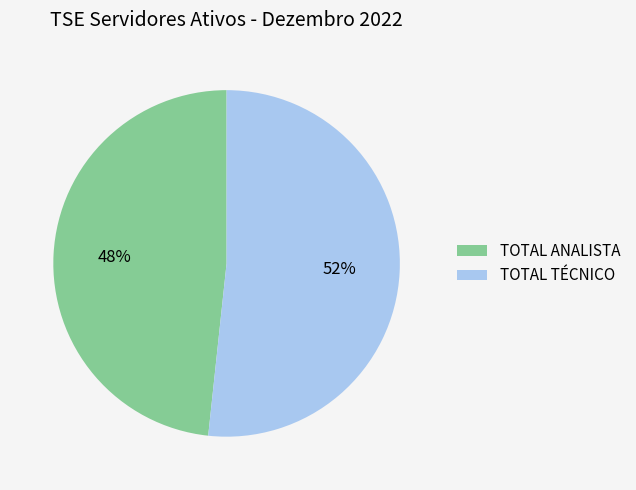

Do TOTAL ANALISTA and TOTAL TÉCNICO together represent more than half of the pie?

Yes